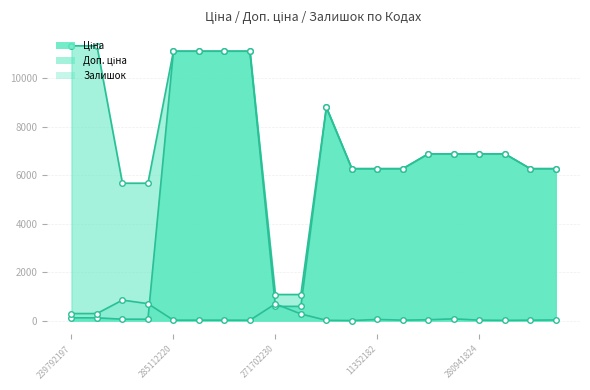

At how many categories does at least one series exceed 9560?

6